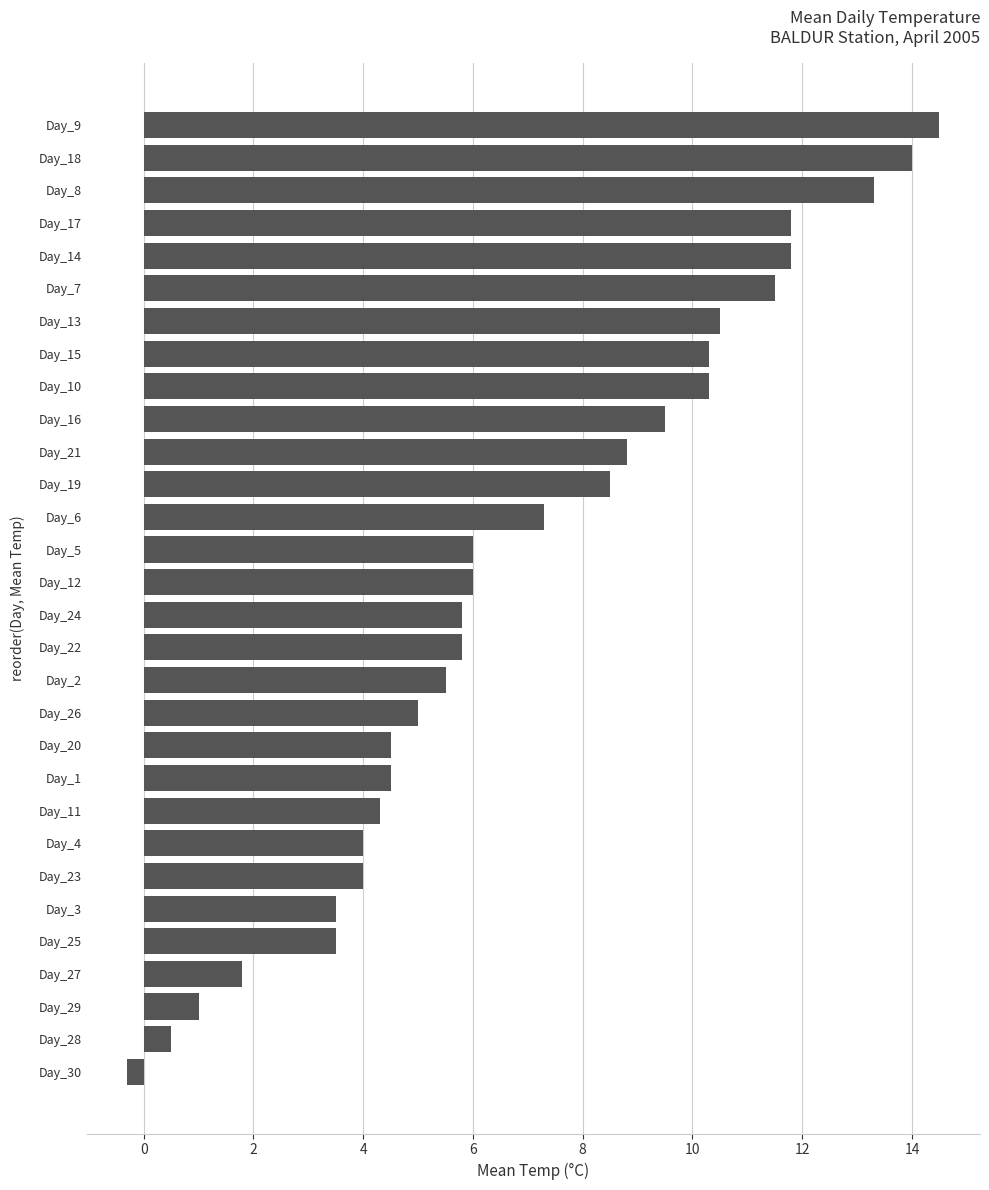

How many bars are there in total?

30